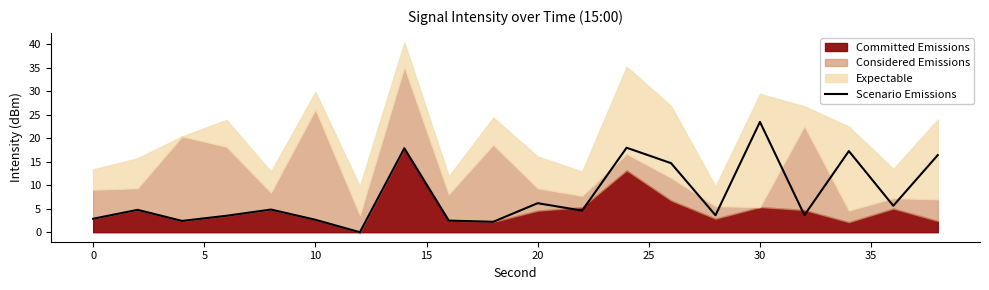

The Scenario Emissions series shows 10.8 at 20. True or false?

False